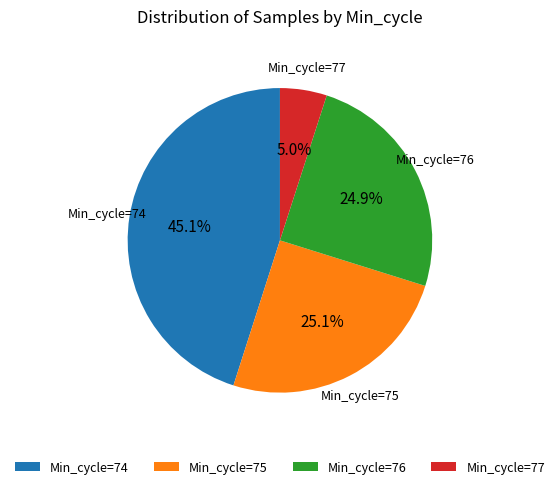

How many slices are in this pie chart?

4